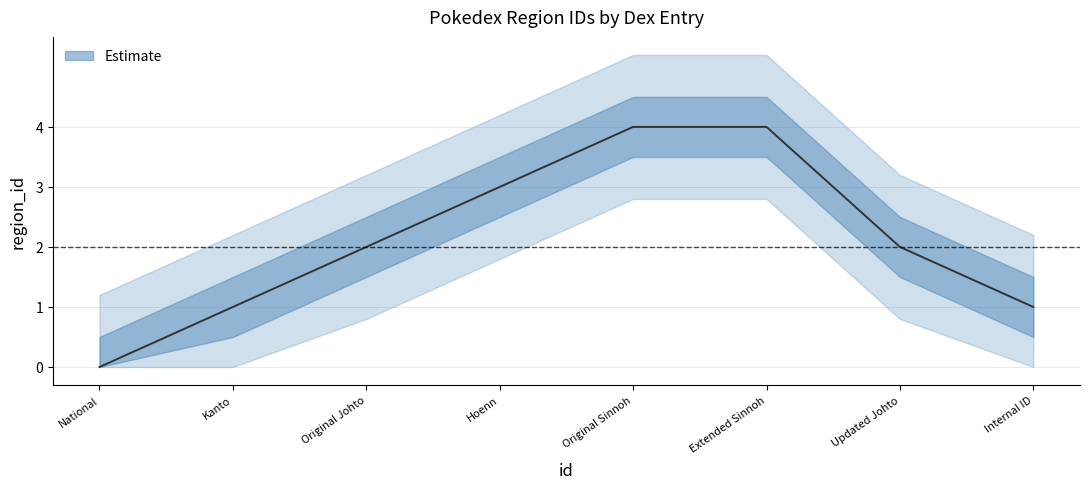

List the labels in order of value, smallest first.

National, Kanto, Internal ID, Original Johto, Updated Johto, Hoenn, Original Sinnoh, Extended Sinnoh